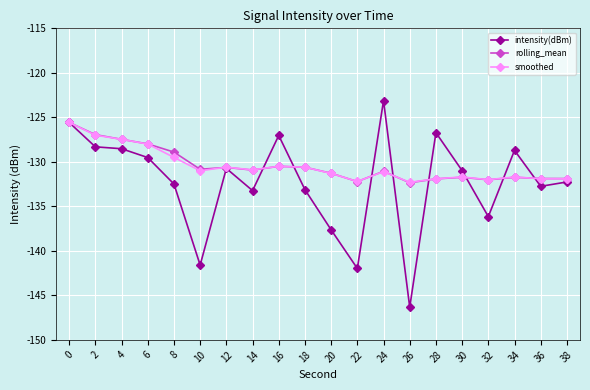

What is the value of the intensity(dBm) point at the 12th from the left?

-142.0